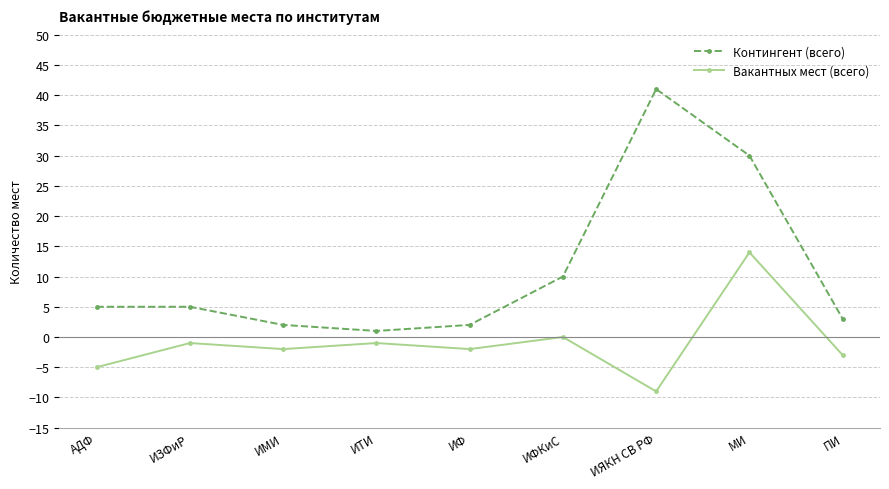

Count the number of categories in the chart.

9